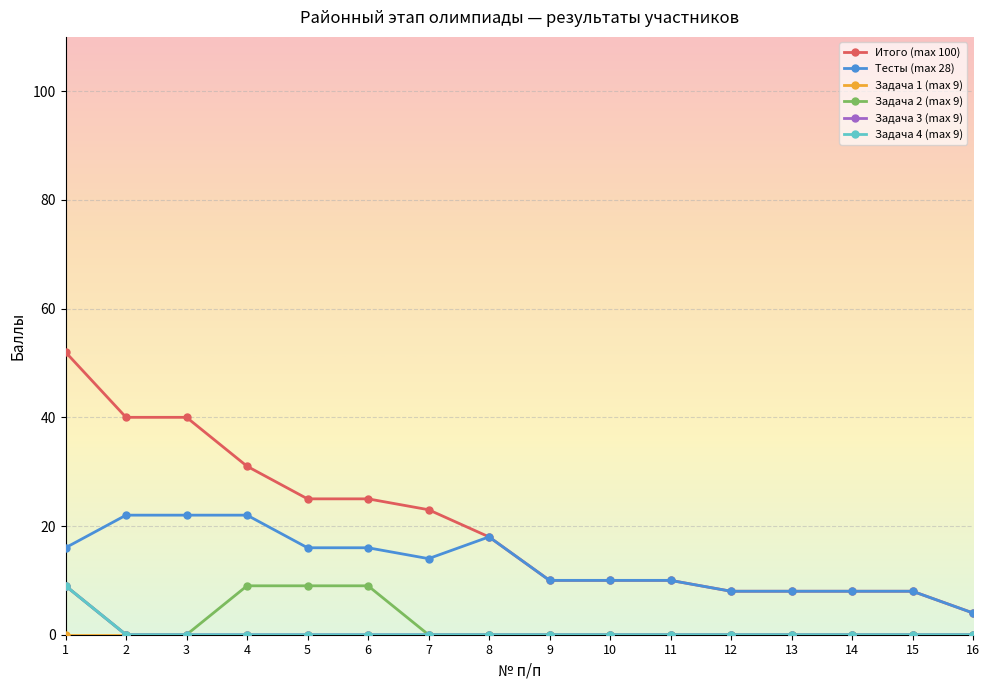

Reading right to left, list all the values displayed in this chart.

Итого (max 100): 4	8	8	8	8	10	10	10	18	23	25	25	31	40	40	52
Тесты (max 28): 4	8	8	8	8	10	10	10	18	14	16	16	22	22	22	16
Задача 1 (max 9): 0	0	0	0	0	0	0	0	0	0	0	0	0	0	0	0
Задача 2 (max 9): 0	0	0	0	0	0	0	0	0	0	9	9	9	0	0	9
Задача 3 (max 9): 0	0	0	0	0	0	0	0	0	0	0	0	0	0	0	9
Задача 4 (max 9): 0	0	0	0	0	0	0	0	0	0	0	0	0	0	0	9